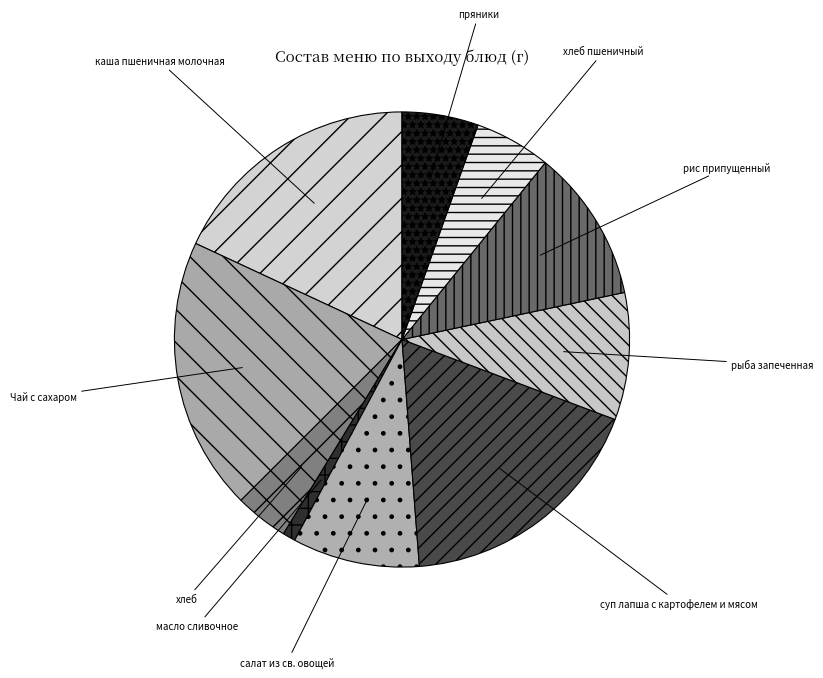

Does any single category account for the majority?

No